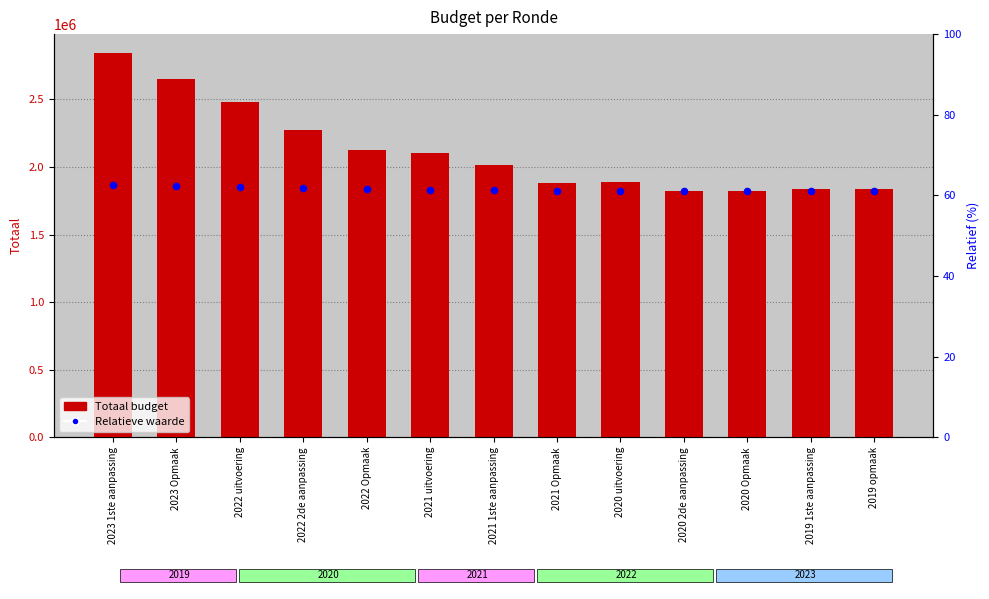

Which series contains the highest Y value?

Totaal budget